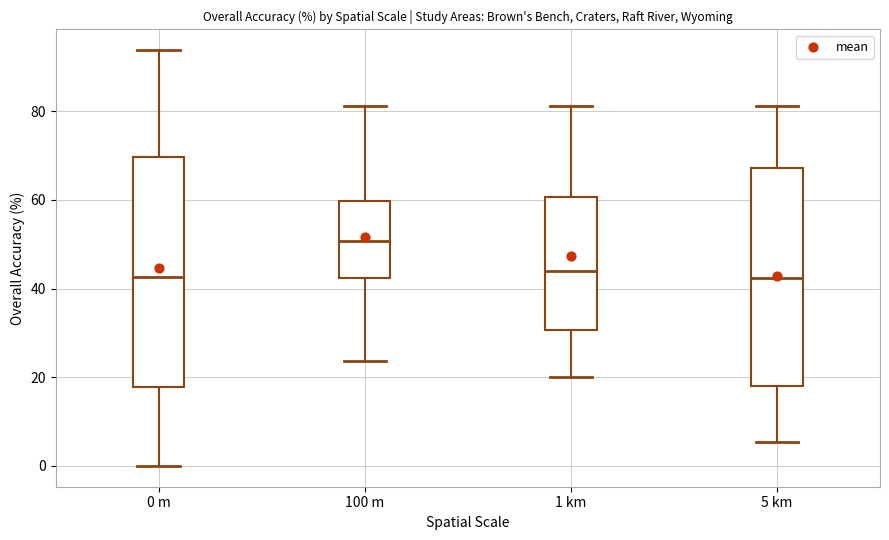

Which box is the tallest, from its lower edge to its upper edge?

0 m